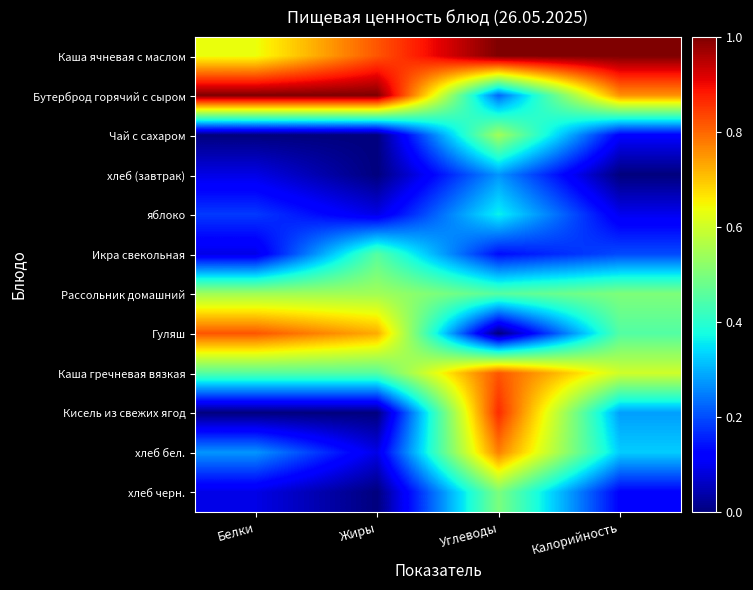

Reading left to right, extract all data points from this chart.

Каша ячневая с маслом: Белки=0.6	Жиры=0.8	Углеводы=1.0	Калорийность=1.0
Бутерброд горячий с сыром: Белки=1.0	Жиры=1.0	Углеводы=0.2	Калорийность=0.8
Чай с сахаром: Белки=0.0	Жиры=0.0	Углеводы=0.5	Калорийность=0.1
хлеб (завтрак): Белки=0.1	Жиры=0.0	Углеводы=0.3	Калорийность=0.0
яблоко: Белки=0.2	Жиры=0.1	Углеводы=0.4	Калорийность=0.1
Икра свекольная: Белки=0.1	Жиры=0.5	Углеводы=0.1	Калорийность=0.2
Рассольник домашний: Белки=0.5	Жиры=0.5	Углеводы=0.5	Калорийность=0.5
Гуляш: Белки=0.8	Жиры=0.7	Углеводы=0.0	Калорийность=0.5
Каша гречневая вязкая: Белки=0.5	Жиры=0.5	Углеводы=0.8	Калорийность=0.6
Кисель из свежих ягод: Белки=0.0	Жиры=0.0	Углеводы=0.9	Калорийность=0.3
хлеб бел.: Белки=0.3	Жиры=0.1	Углеводы=0.8	Калорийность=0.3
хлеб черн.: Белки=0.1	Жиры=0.0	Углеводы=0.5	Калорийность=0.1